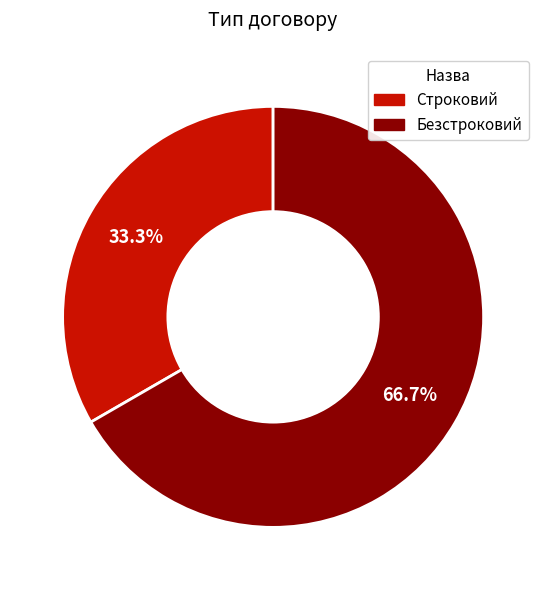

To the nearest percent, what is the difference between the largest and smallest slice percentages?

33%